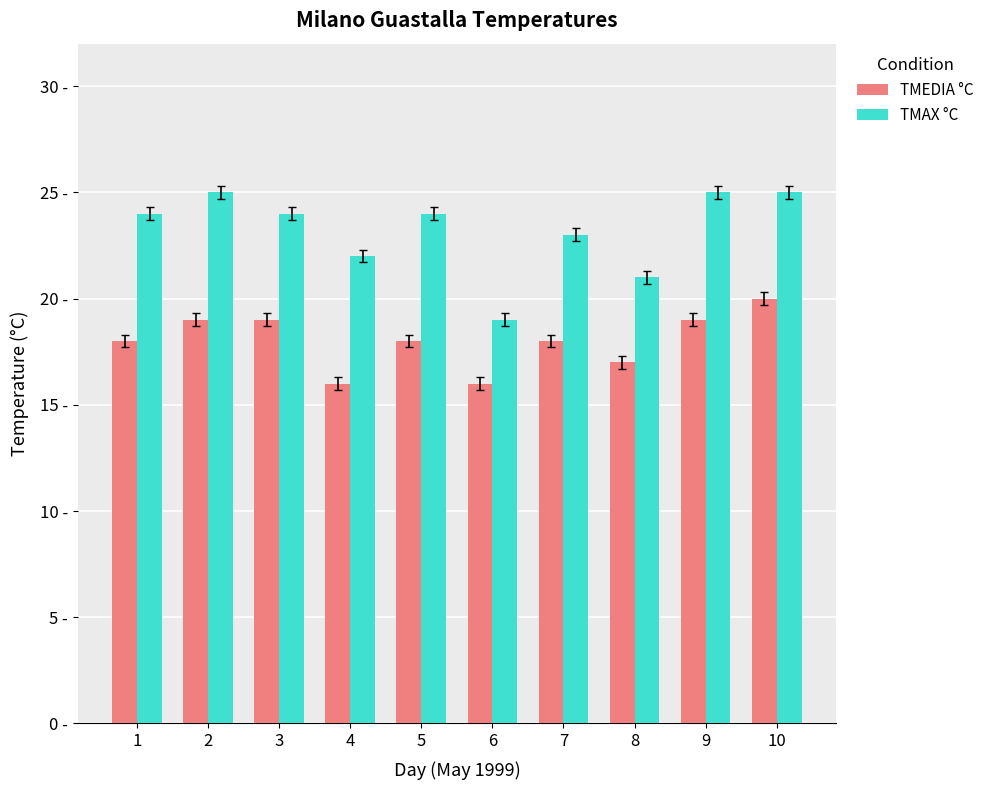

Is the value of TMEDIA °C at 7 greater than the value of TMAX °C at 1?

No